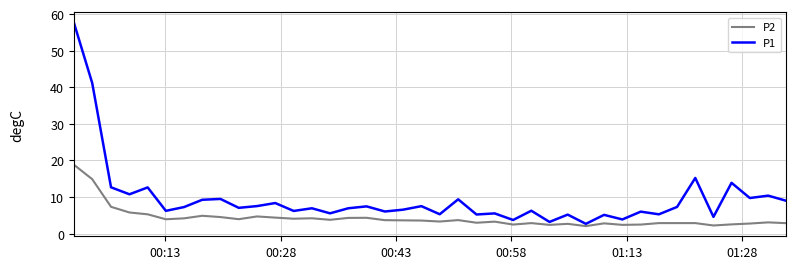

What is the minimum value for P2?

2.1